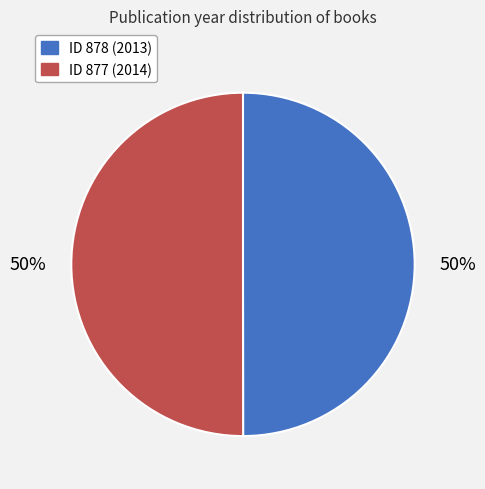

To the nearest percent, what is the average slice percentage?

50%